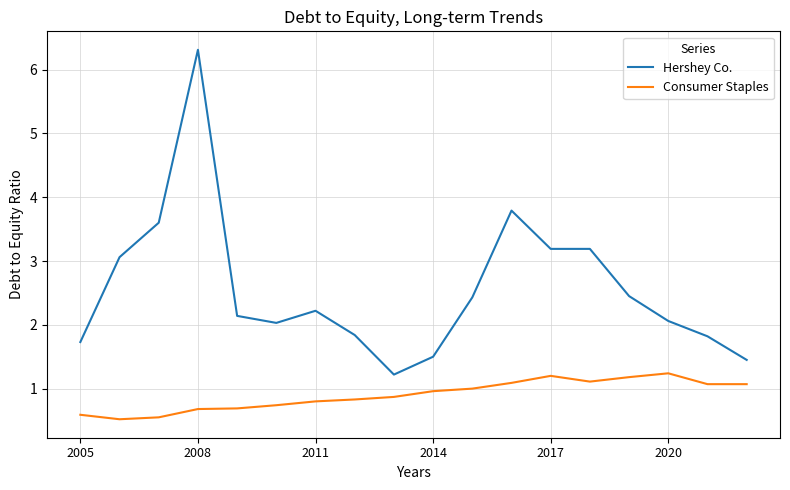

True or false: Hershey Co. and Consumer Staples cross at least once.

False